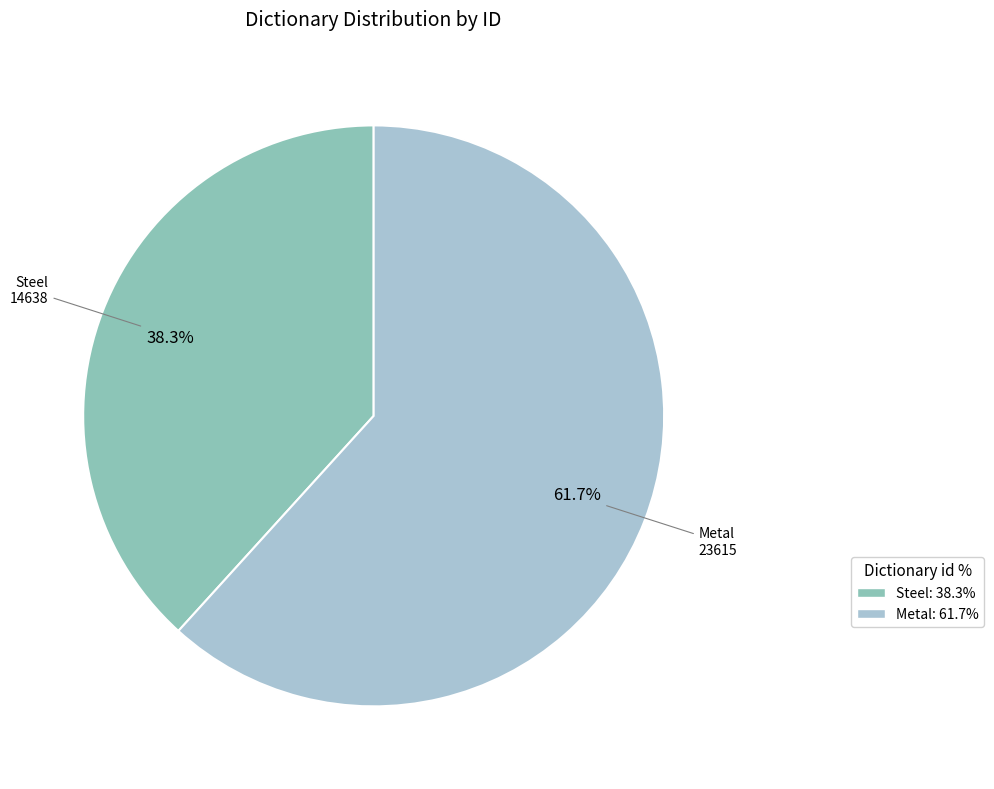

Combined, do Steel and Metal account for over 50%?

Yes